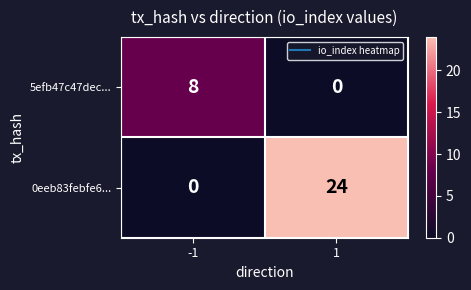

Rank the series by their maximum value, from lowest to highest.

5efb47c47dec..., 0eeb83febfe6...